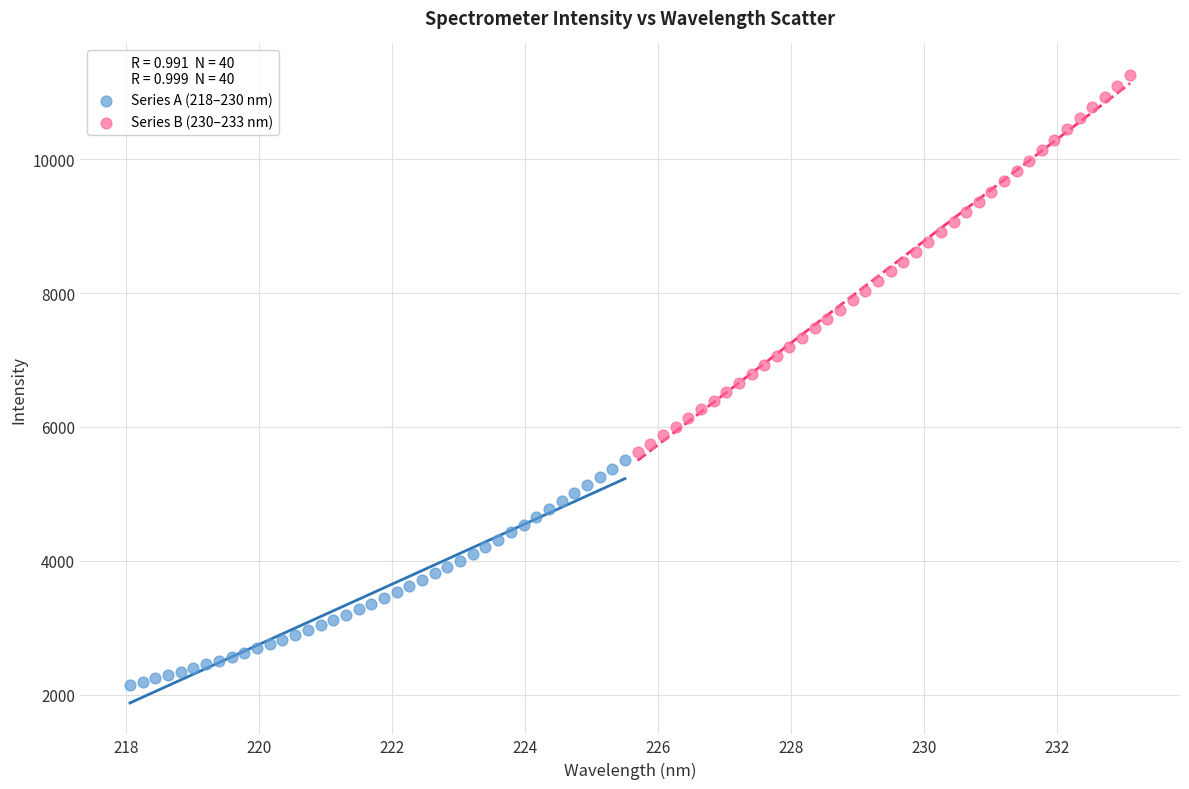

Which series has the widest spread of Y values?

Series B (230–233 nm)